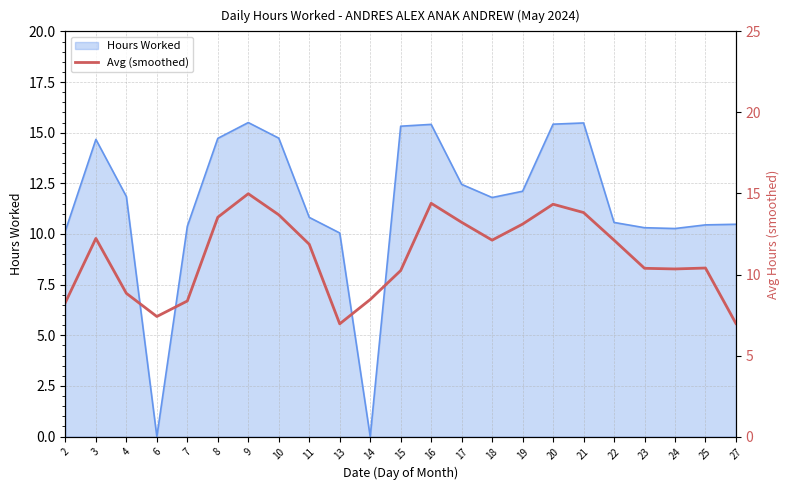

What is the difference between the maximum and minimum values?

8.0